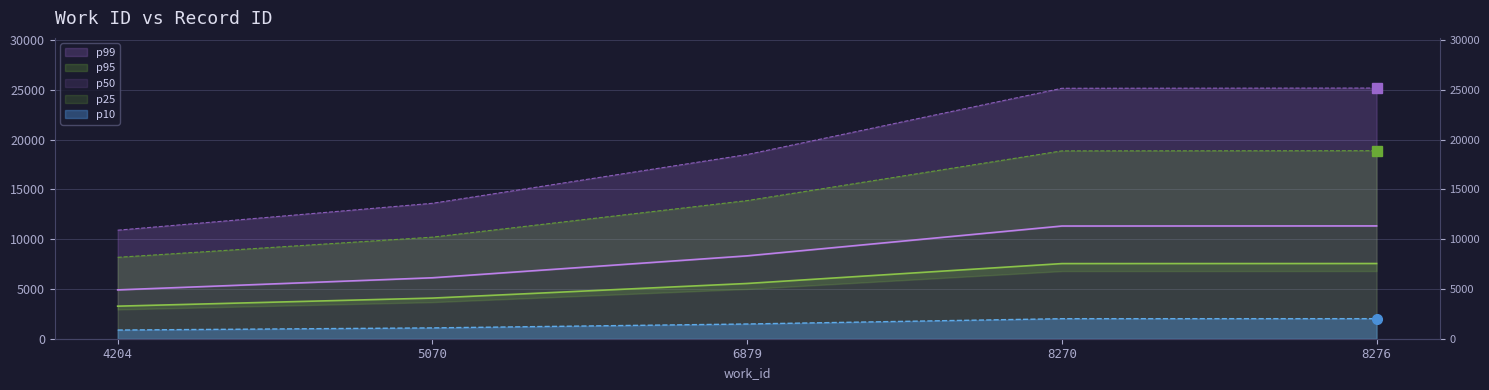

How many data points does each series have?

5